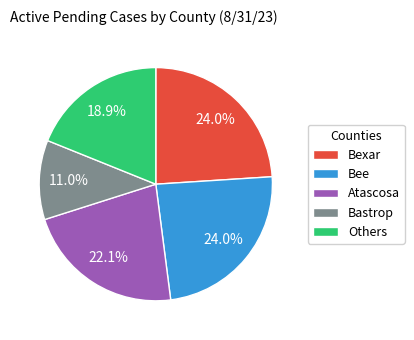

To the nearest percent, what portion does Bastrop represent?

11%